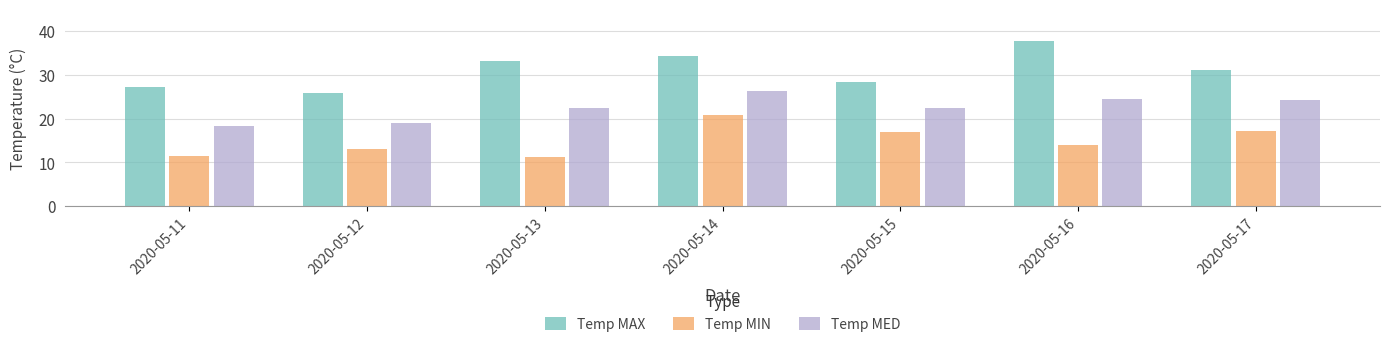

What is the minimum value shown in the chart?

11.2